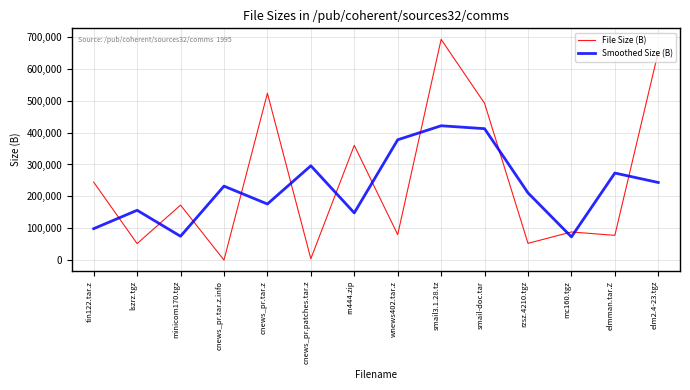

What is the greatest value displayed?

691693.0